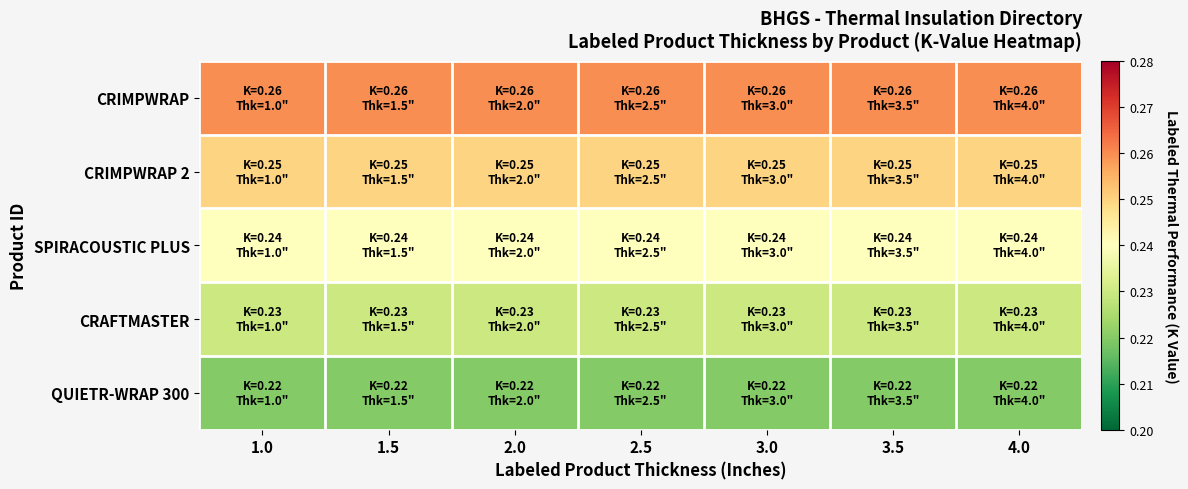

Reading left to right, what are all the values shown in this chart?

CRIMPWRAP: 1.0=0.3	1.5=0.3	2.0=0.3	2.5=0.3	3.0=0.3	3.5=0.3	4.0=0.3
CRIMPWRAP 2: 1.0=0.2	1.5=0.2	2.0=0.2	2.5=0.2	3.0=0.2	3.5=0.2	4.0=0.2
SPIRACOUSTIC PLUS: 1.0=0.2	1.5=0.2	2.0=0.2	2.5=0.2	3.0=0.2	3.5=0.2	4.0=0.2
CRAFTMASTER: 1.0=0.2	1.5=0.2	2.0=0.2	2.5=0.2	3.0=0.2	3.5=0.2	4.0=0.2
QUIETR-WRAP 300: 1.0=0.2	1.5=0.2	2.0=0.2	2.5=0.2	3.0=0.2	3.5=0.2	4.0=0.2